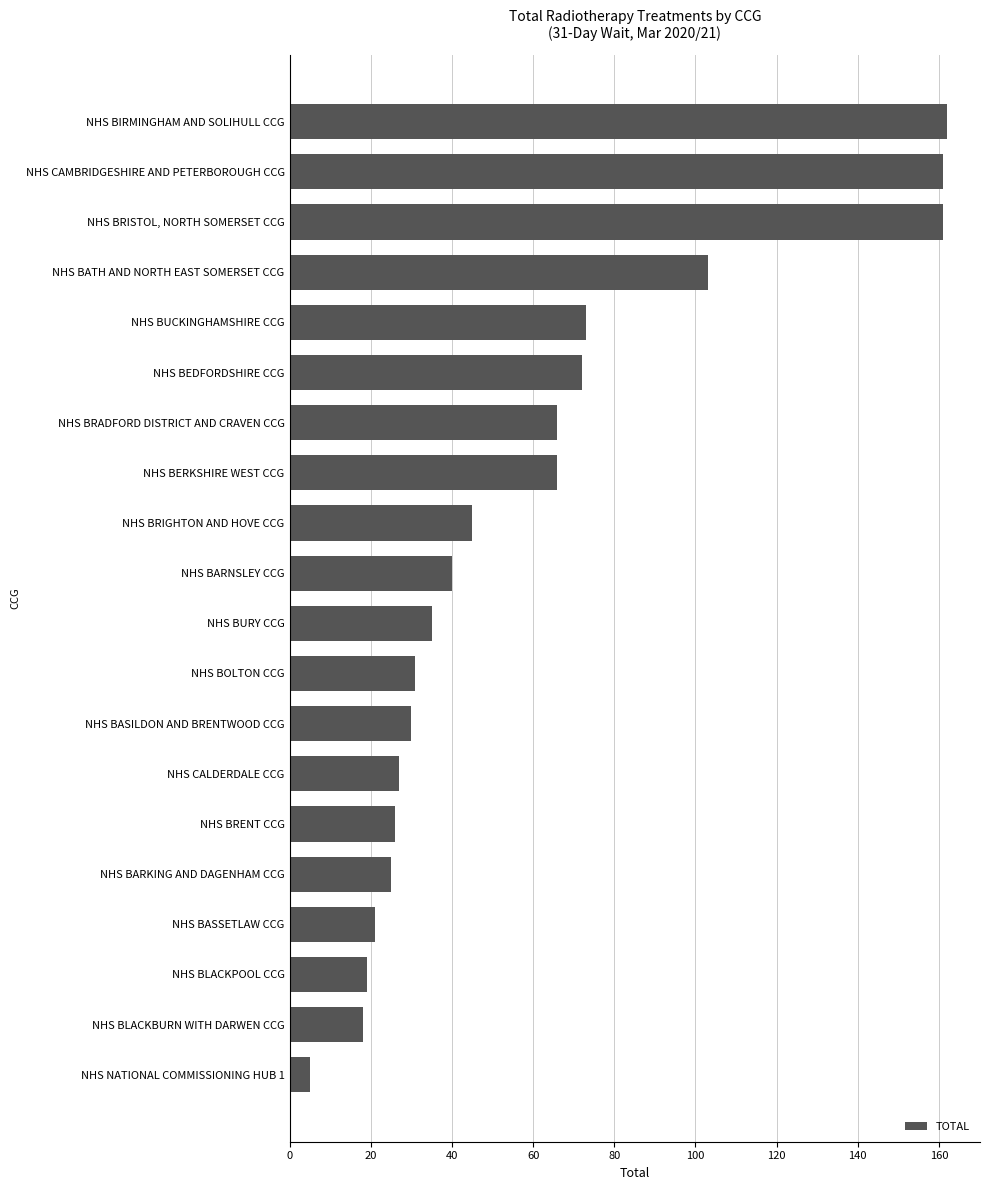

How many data points does each series have?

20